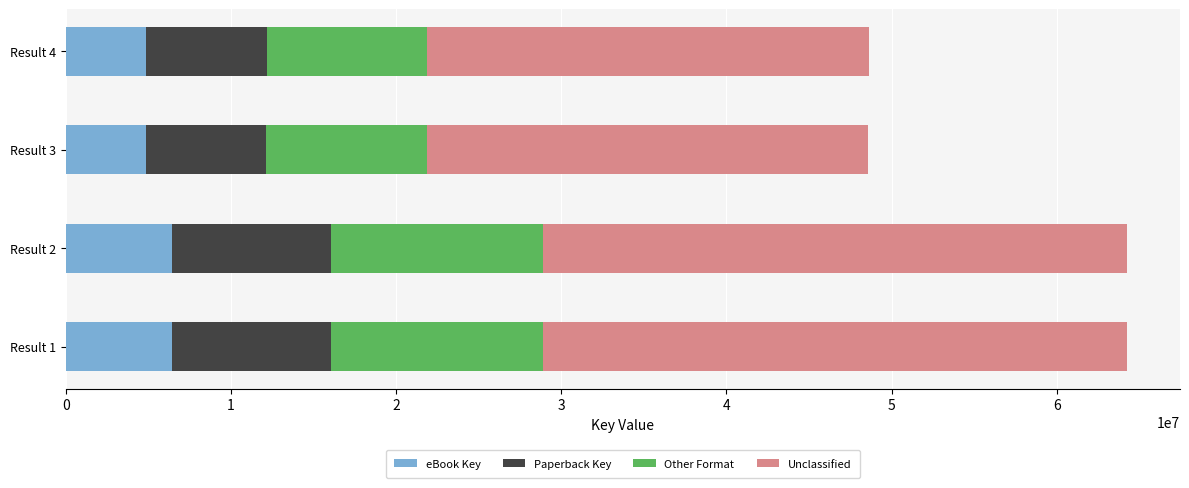

What is the total value across all series at Result 1?

64250127.0